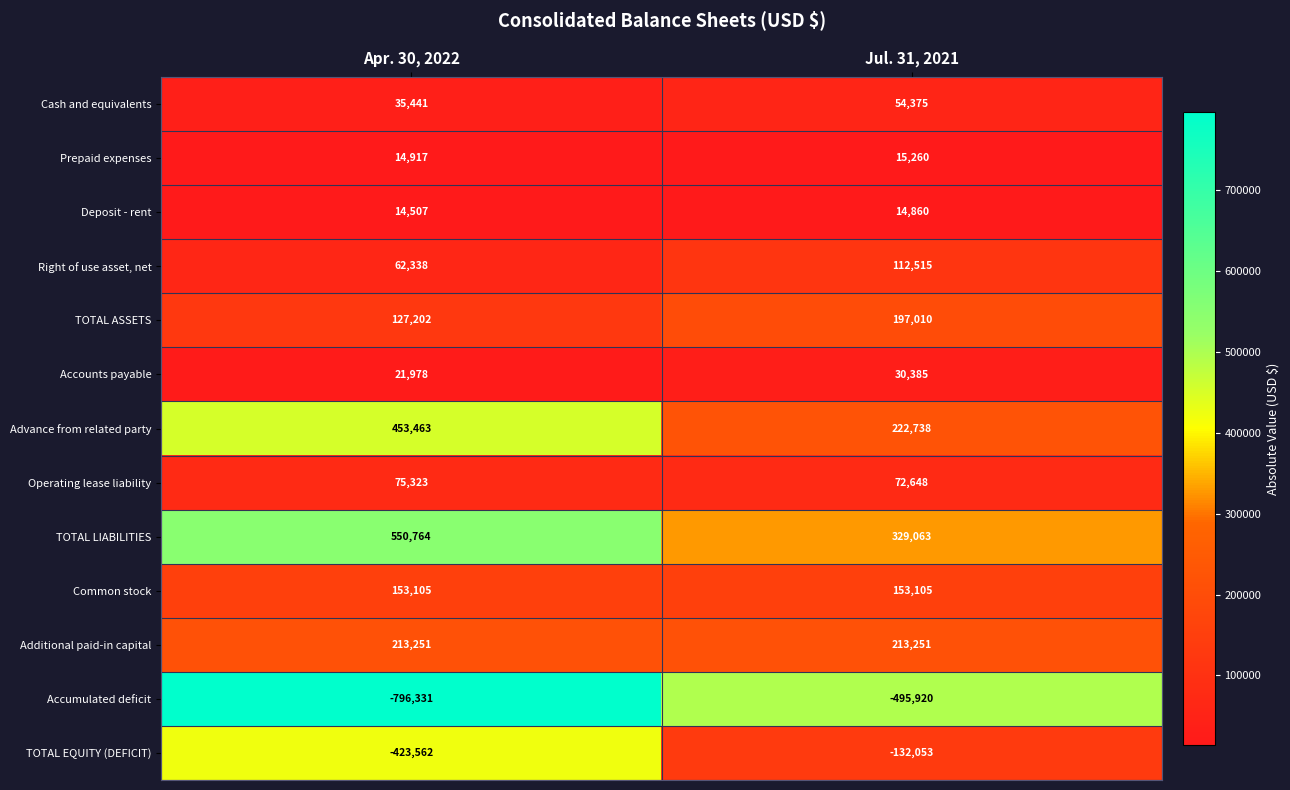

Rank the series at Apr. 30, 2022 from highest to lowest value.

TOTAL LIABILITIES, Advance from related party, Additional paid-in capital, Common stock, TOTAL ASSETS, Operating lease liability, Right of use asset, net, Cash and equivalents, Accounts payable, Prepaid expenses, Deposit - rent, TOTAL EQUITY (DEFICIT), Accumulated deficit